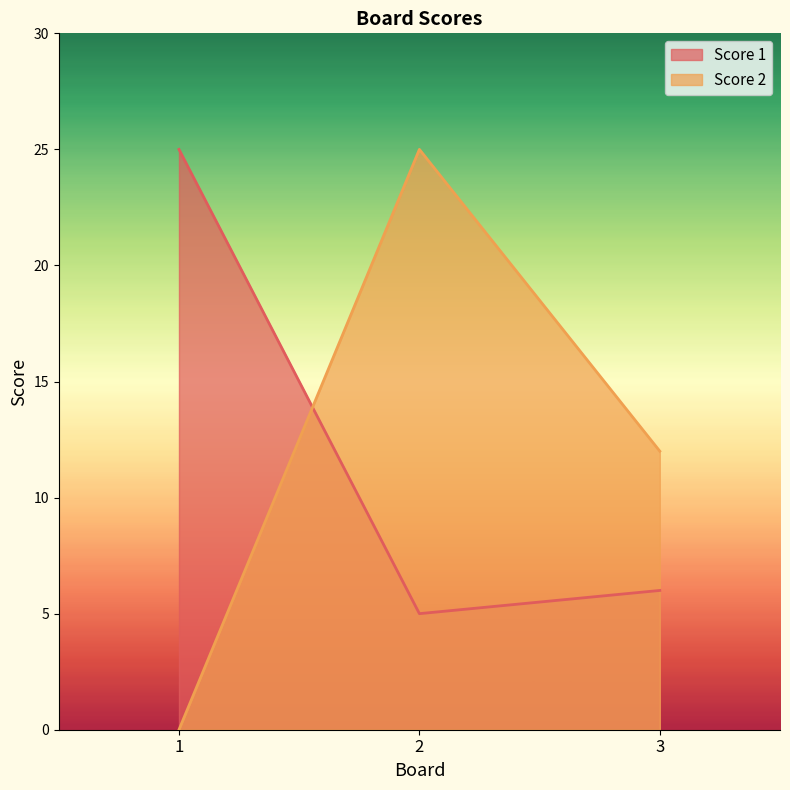

Rank the series at 3 from lowest to highest value.

Score 1, Score 2